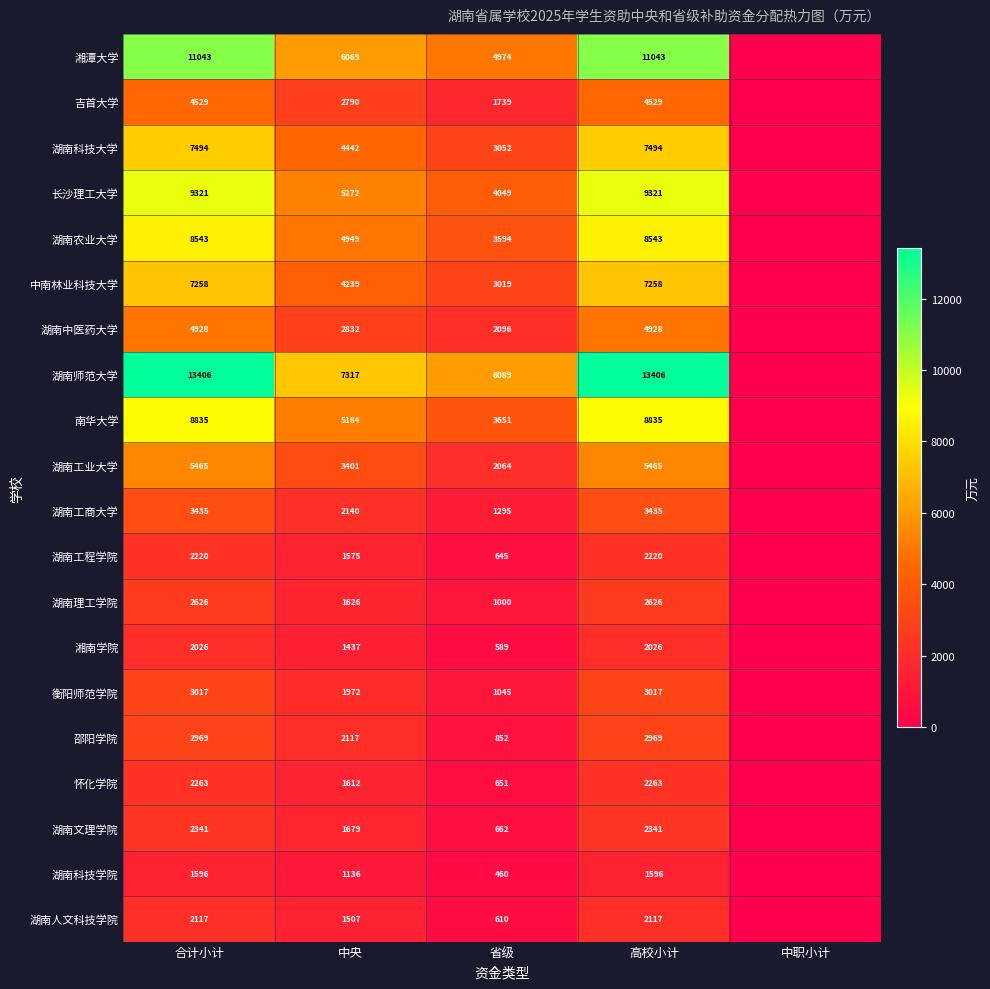

Rank the series at 中央 from highest to lowest value.

湖南师范大学, 湘潭大学, 长沙理工大学, 南华大学, 湖南农业大学, 湖南科技大学, 中南林业科技大学, 湖南工业大学, 湖南中医药大学, 吉首大学, 湖南工商大学, 邵阳学院, 衡阳师范学院, 湖南文理学院, 湖南理工学院, 怀化学院, 湖南工程学院, 湖南人文科技学院, 湘南学院, 湖南科技学院